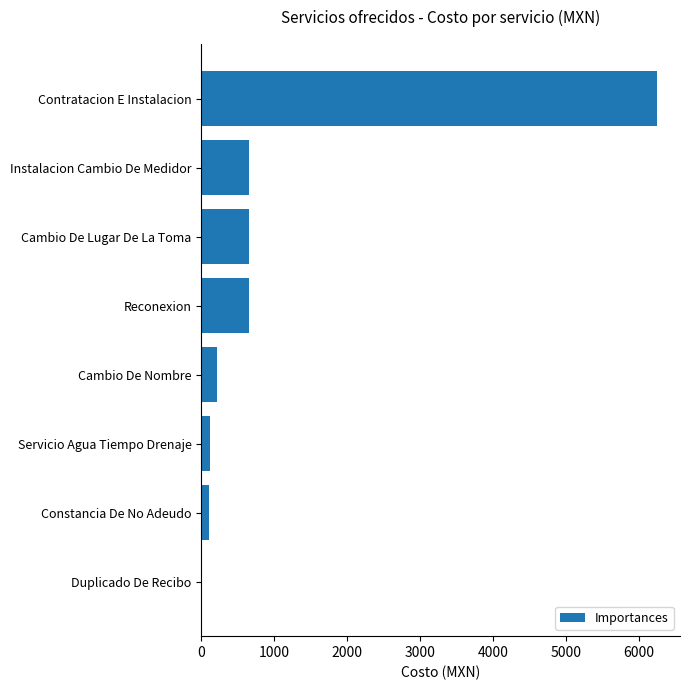

Is it true that the value at Instalacion Cambio De Medidor is 647?

True